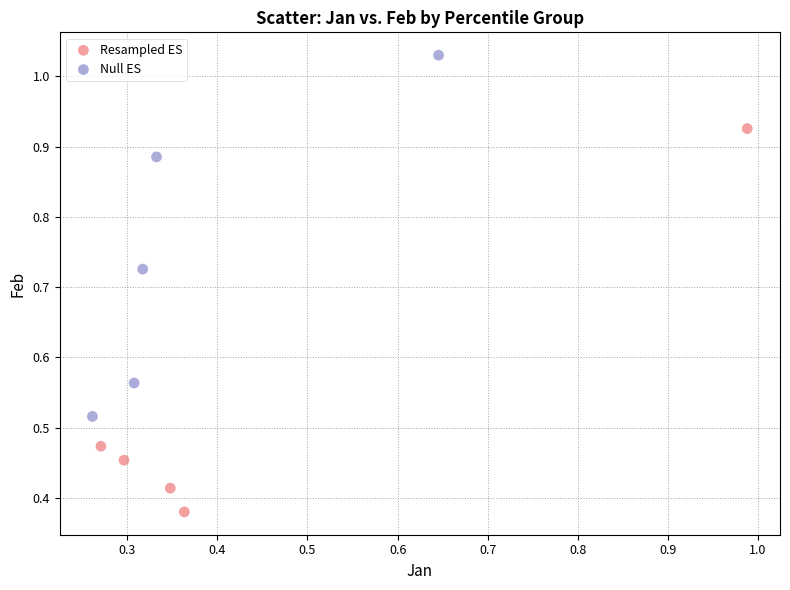

Which series contains the highest Y value?

Null ES